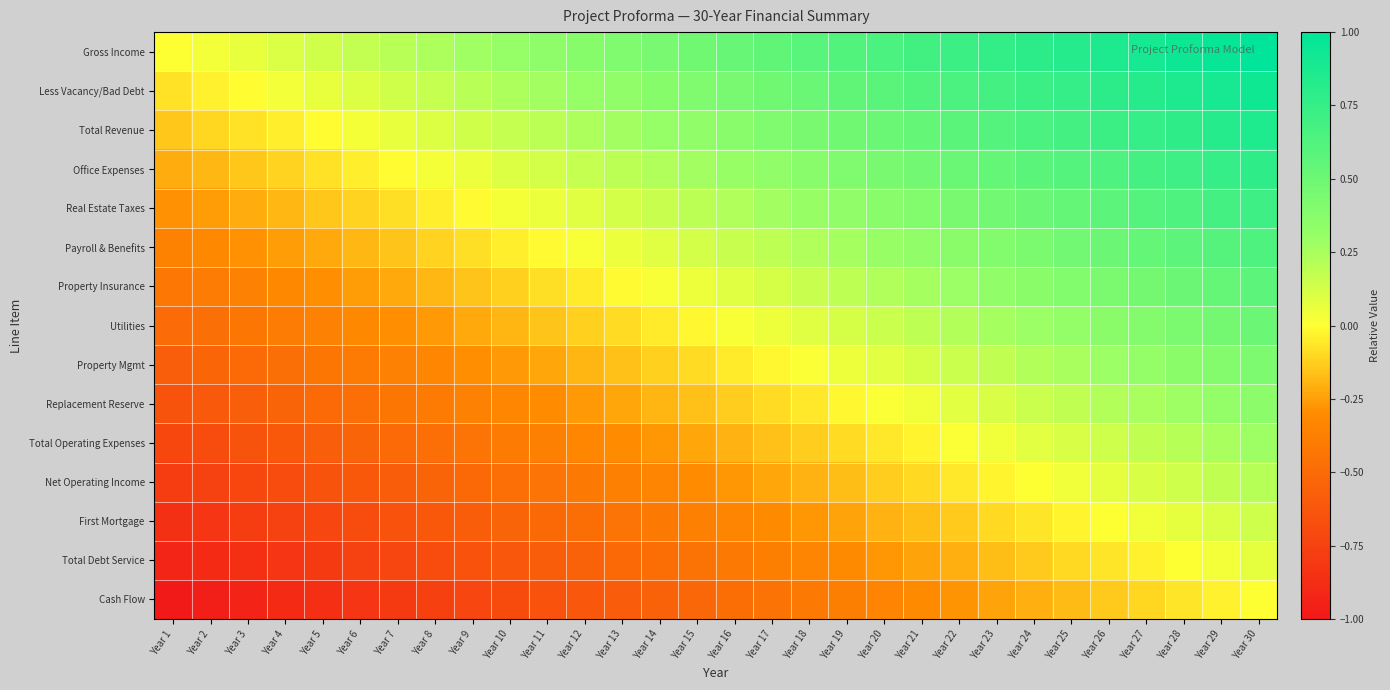

Reading right to left, what are all the values shown in this chart?

Gross Income: Year 30=1.0	Year 29=1.0	Year 28=0.9	Year 27=0.9	Year 26=0.9	Year 25=0.8	Year 24=0.8	Year 23=0.8	Year 22=0.7	Year 21=0.7	Year 20=0.7	Year 19=0.6	Year 18=0.6	Year 17=0.6	Year 16=0.5	Year 15=0.5	Year 14=0.4	Year 13=0.4	Year 12=0.4	Year 11=0.3	Year 10=0.3	Year 9=0.3	Year 8=0.2	Year 7=0.2	Year 6=0.2	Year 5=0.1	Year 4=0.1	Year 3=0.1	Year 2=0.0	Year 1=0.0
Less Vacancy/Bad Debt: Year 30=0.9	Year 29=0.9	Year 28=0.9	Year 27=0.8	Year 26=0.8	Year 25=0.8	Year 24=0.7	Year 23=0.7	Year 22=0.7	Year 21=0.6	Year 20=0.6	Year 19=0.5	Year 18=0.5	Year 17=0.5	Year 16=0.4	Year 15=0.4	Year 14=0.4	Year 13=0.3	Year 12=0.3	Year 11=0.3	Year 10=0.2	Year 9=0.2	Year 8=0.2	Year 7=0.1	Year 6=0.1	Year 5=0.1	Year 4=0.0	Year 3=-0.0	Year 2=-0.0	Year 1=-0.1
Total Revenue: Year 30=0.9	Year 29=0.8	Year 28=0.8	Year 27=0.8	Year 26=0.7	Year 25=0.7	Year 24=0.7	Year 23=0.6	Year 22=0.6	Year 21=0.5	Year 20=0.5	Year 19=0.5	Year 18=0.4	Year 17=0.4	Year 16=0.4	Year 15=0.3	Year 14=0.3	Year 13=0.3	Year 12=0.2	Year 11=0.2	Year 10=0.2	Year 9=0.1	Year 8=0.1	Year 7=0.1	Year 6=0.0	Year 5=-0.0	Year 4=-0.0	Year 3=-0.1	Year 2=-0.1	Year 1=-0.1
Office Expenses: Year 30=0.8	Year 29=0.8	Year 28=0.7	Year 27=0.7	Year 26=0.6	Year 25=0.6	Year 24=0.6	Year 23=0.5	Year 22=0.5	Year 21=0.5	Year 20=0.4	Year 19=0.4	Year 18=0.4	Year 17=0.3	Year 16=0.3	Year 15=0.3	Year 14=0.2	Year 13=0.2	Year 12=0.2	Year 11=0.1	Year 10=0.1	Year 9=0.1	Year 8=0.0	Year 7=-0.0	Year 6=-0.0	Year 5=-0.1	Year 4=-0.1	Year 3=-0.1	Year 2=-0.2	Year 1=-0.2
Real Estate Taxes: Year 30=0.7	Year 29=0.7	Year 28=0.6	Year 27=0.6	Year 26=0.6	Year 25=0.5	Year 24=0.5	Year 23=0.5	Year 22=0.4	Year 21=0.4	Year 20=0.4	Year 19=0.3	Year 18=0.3	Year 17=0.3	Year 16=0.2	Year 15=0.2	Year 14=0.2	Year 13=0.1	Year 12=0.1	Year 11=0.1	Year 10=0.0	Year 9=-0.0	Year 8=-0.0	Year 7=-0.1	Year 6=-0.1	Year 5=-0.1	Year 4=-0.2	Year 3=-0.2	Year 2=-0.3	Year 1=-0.3
Payroll & Benefits: Year 30=0.6	Year 29=0.6	Year 28=0.6	Year 27=0.5	Year 26=0.5	Year 25=0.5	Year 24=0.4	Year 23=0.4	Year 22=0.4	Year 21=0.3	Year 20=0.3	Year 19=0.3	Year 18=0.2	Year 17=0.2	Year 16=0.2	Year 15=0.1	Year 14=0.1	Year 13=0.1	Year 12=0.0	Year 11=-0.0	Year 10=-0.0	Year 9=-0.1	Year 8=-0.1	Year 7=-0.2	Year 6=-0.2	Year 5=-0.2	Year 4=-0.3	Year 3=-0.3	Year 2=-0.3	Year 1=-0.4
Property Insurance: Year 30=0.6	Year 29=0.5	Year 28=0.5	Year 27=0.5	Year 26=0.4	Year 25=0.4	Year 24=0.4	Year 23=0.3	Year 22=0.3	Year 21=0.3	Year 20=0.2	Year 19=0.2	Year 18=0.2	Year 17=0.1	Year 16=0.1	Year 15=0.1	Year 14=0.0	Year 13=-0.0	Year 12=-0.0	Year 11=-0.1	Year 10=-0.1	Year 9=-0.2	Year 8=-0.2	Year 7=-0.2	Year 6=-0.3	Year 5=-0.3	Year 4=-0.3	Year 3=-0.4	Year 2=-0.4	Year 1=-0.4
Utilities: Year 30=0.5	Year 29=0.5	Year 28=0.4	Year 27=0.4	Year 26=0.4	Year 25=0.3	Year 24=0.3	Year 23=0.3	Year 22=0.2	Year 21=0.2	Year 20=0.2	Year 19=0.1	Year 18=0.1	Year 17=0.1	Year 16=0.0	Year 15=-0.0	Year 14=-0.1	Year 13=-0.1	Year 12=-0.1	Year 11=-0.2	Year 10=-0.2	Year 9=-0.2	Year 8=-0.3	Year 7=-0.3	Year 6=-0.3	Year 5=-0.4	Year 4=-0.4	Year 3=-0.4	Year 2=-0.5	Year 1=-0.5
Property Mgmt: Year 30=0.4	Year 29=0.4	Year 28=0.4	Year 27=0.3	Year 26=0.3	Year 25=0.3	Year 24=0.2	Year 23=0.2	Year 22=0.2	Year 21=0.1	Year 20=0.1	Year 19=0.0	Year 18=0.0	Year 17=-0.0	Year 16=-0.1	Year 15=-0.1	Year 14=-0.1	Year 13=-0.2	Year 12=-0.2	Year 11=-0.2	Year 10=-0.3	Year 9=-0.3	Year 8=-0.3	Year 7=-0.4	Year 6=-0.4	Year 5=-0.4	Year 4=-0.5	Year 3=-0.5	Year 2=-0.5	Year 1=-0.6
Replacement Reserve: Year 30=0.4	Year 29=0.3	Year 28=0.3	Year 27=0.3	Year 26=0.2	Year 25=0.2	Year 24=0.2	Year 23=0.1	Year 22=0.1	Year 21=0.0	Year 20=0.0	Year 19=-0.0	Year 18=-0.1	Year 17=-0.1	Year 16=-0.1	Year 15=-0.2	Year 14=-0.2	Year 13=-0.2	Year 12=-0.3	Year 11=-0.3	Year 10=-0.3	Year 9=-0.4	Year 8=-0.4	Year 7=-0.4	Year 6=-0.5	Year 5=-0.5	Year 4=-0.5	Year 3=-0.6	Year 2=-0.6	Year 1=-0.6
Total Operating Expenses: Year 30=0.3	Year 29=0.3	Year 28=0.2	Year 27=0.2	Year 26=0.1	Year 25=0.1	Year 24=0.1	Year 23=0.0	Year 22=0.0	Year 21=-0.0	Year 20=-0.1	Year 19=-0.1	Year 18=-0.1	Year 17=-0.2	Year 16=-0.2	Year 15=-0.2	Year 14=-0.3	Year 13=-0.3	Year 12=-0.3	Year 11=-0.4	Year 10=-0.4	Year 9=-0.4	Year 8=-0.5	Year 7=-0.5	Year 6=-0.5	Year 5=-0.6	Year 4=-0.6	Year 3=-0.6	Year 2=-0.7	Year 1=-0.7
Net Operating Income: Year 30=0.2	Year 29=0.2	Year 28=0.1	Year 27=0.1	Year 26=0.1	Year 25=0.0	Year 24=0.0	Year 23=-0.0	Year 22=-0.1	Year 21=-0.1	Year 20=-0.1	Year 19=-0.2	Year 18=-0.2	Year 17=-0.2	Year 16=-0.3	Year 15=-0.3	Year 14=-0.3	Year 13=-0.4	Year 12=-0.4	Year 11=-0.4	Year 10=-0.5	Year 9=-0.5	Year 8=-0.5	Year 7=-0.6	Year 6=-0.6	Year 5=-0.6	Year 4=-0.7	Year 3=-0.7	Year 2=-0.8	Year 1=-0.8
First Mortgage: Year 30=0.1	Year 29=0.1	Year 28=0.1	Year 27=0.0	Year 26=0.0	Year 25=-0.0	Year 24=-0.1	Year 23=-0.1	Year 22=-0.1	Year 21=-0.2	Year 20=-0.2	Year 19=-0.2	Year 18=-0.3	Year 17=-0.3	Year 16=-0.3	Year 15=-0.4	Year 14=-0.4	Year 13=-0.4	Year 12=-0.5	Year 11=-0.5	Year 10=-0.5	Year 9=-0.6	Year 8=-0.6	Year 7=-0.7	Year 6=-0.7	Year 5=-0.7	Year 4=-0.8	Year 3=-0.8	Year 2=-0.8	Year 1=-0.9
Total Debt Service: Year 30=0.1	Year 29=0.0	Year 28=0.0	Year 27=-0.0	Year 26=-0.1	Year 25=-0.1	Year 24=-0.1	Year 23=-0.2	Year 22=-0.2	Year 21=-0.2	Year 20=-0.3	Year 19=-0.3	Year 18=-0.3	Year 17=-0.4	Year 16=-0.4	Year 15=-0.4	Year 14=-0.5	Year 13=-0.5	Year 12=-0.5	Year 11=-0.6	Year 10=-0.6	Year 9=-0.7	Year 8=-0.7	Year 7=-0.7	Year 6=-0.8	Year 5=-0.8	Year 4=-0.8	Year 3=-0.9	Year 2=-0.9	Year 1=-0.9
Cash Flow: Year 30=0.0	Year 29=-0.0	Year 28=-0.1	Year 27=-0.1	Year 26=-0.1	Year 25=-0.2	Year 24=-0.2	Year 23=-0.2	Year 22=-0.3	Year 21=-0.3	Year 20=-0.3	Year 19=-0.4	Year 18=-0.4	Year 17=-0.4	Year 16=-0.5	Year 15=-0.5	Year 14=-0.6	Year 13=-0.6	Year 12=-0.6	Year 11=-0.7	Year 10=-0.7	Year 9=-0.7	Year 8=-0.8	Year 7=-0.8	Year 6=-0.8	Year 5=-0.9	Year 4=-0.9	Year 3=-0.9	Year 2=-1.0	Year 1=-1.0